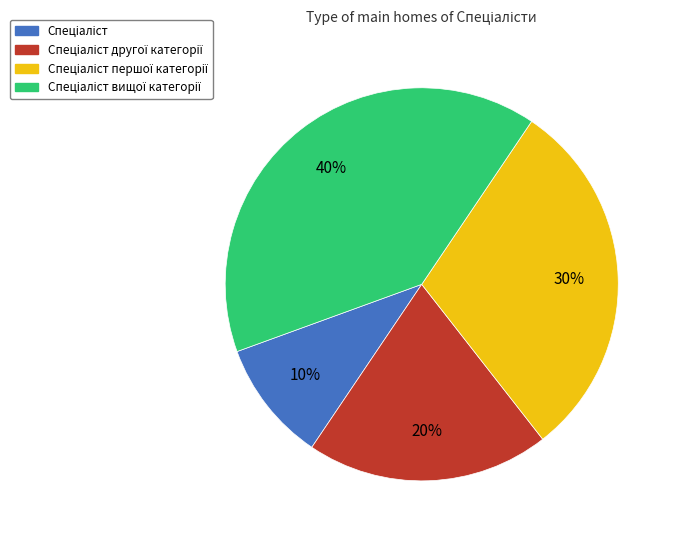

Is there any slice that represents more than half of the pie?

No